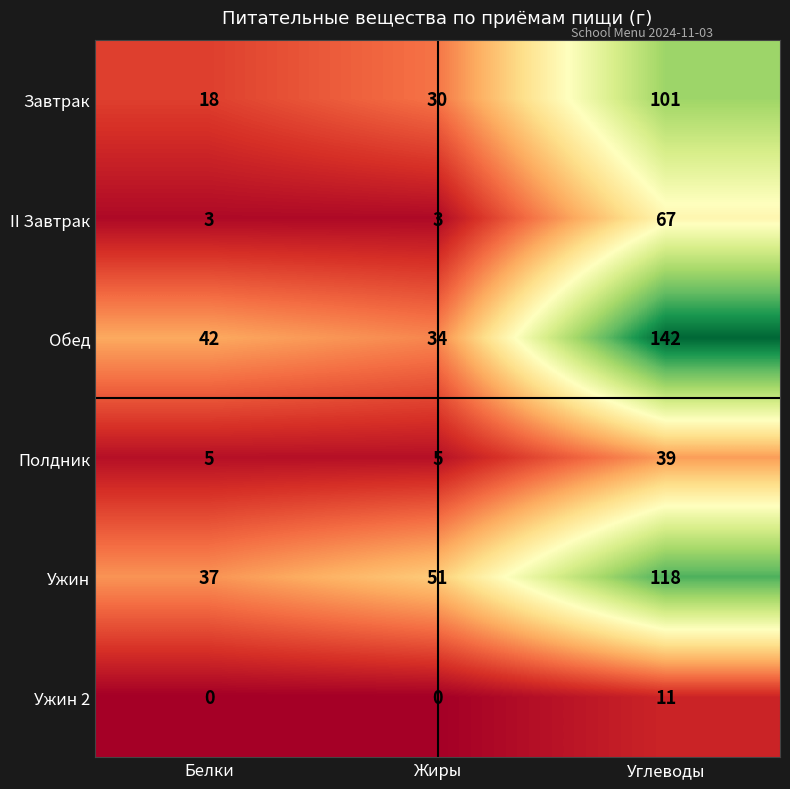

Reading left to right, list all the values displayed in this chart.

Завтрак: 18	30	101
II Завтрак: 3	3	67
Обед: 42	34	142
Полдник: 5	5	39
Ужин: 37	51	118
Ужин 2: 0	0	11